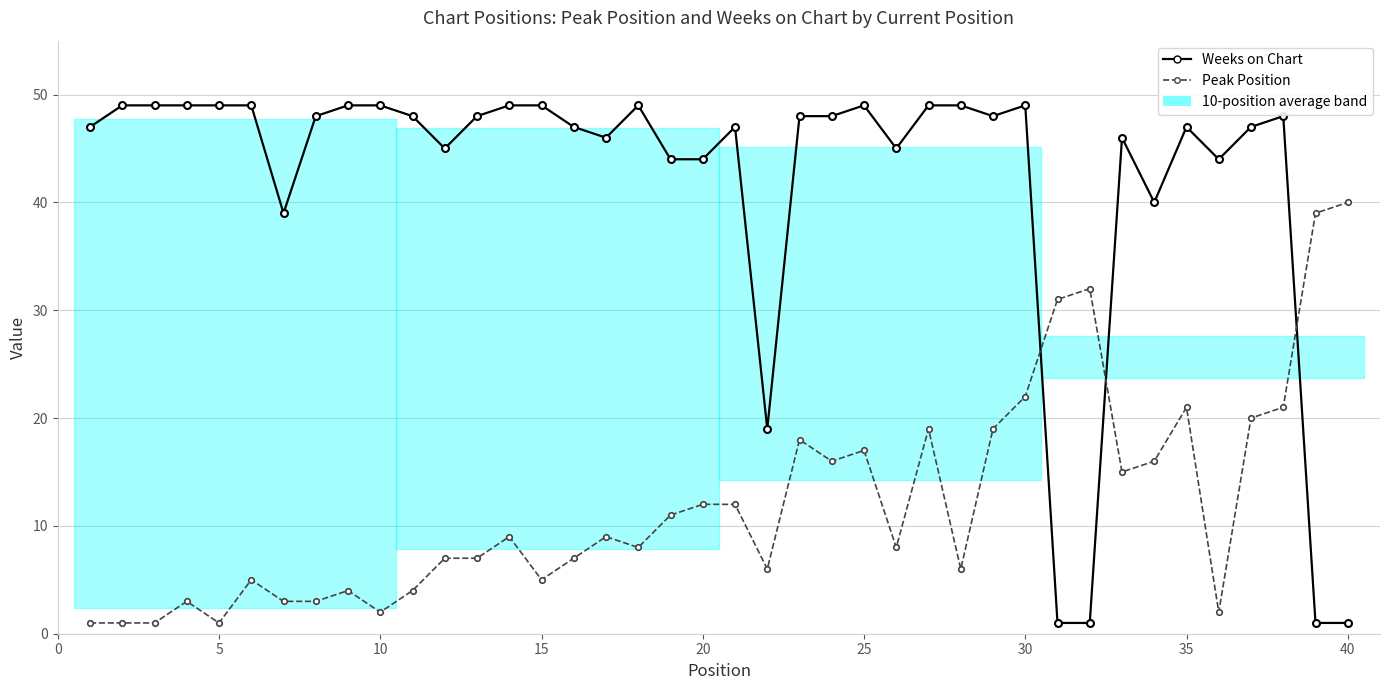

List the series in order of their peak value, highest first.

Weeks on Chart, Peak Position